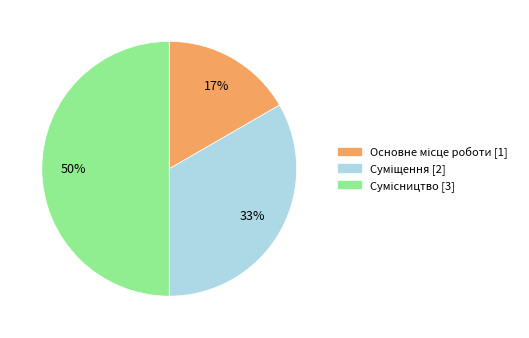

To the nearest percent, what is the difference between the largest and smallest slice percentages?

33%